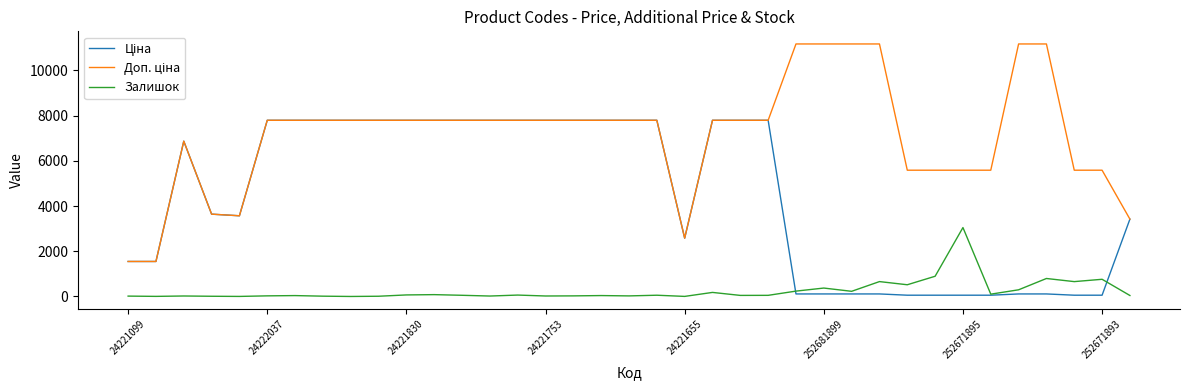

How many interior local peaks does the Залишок series have?

12